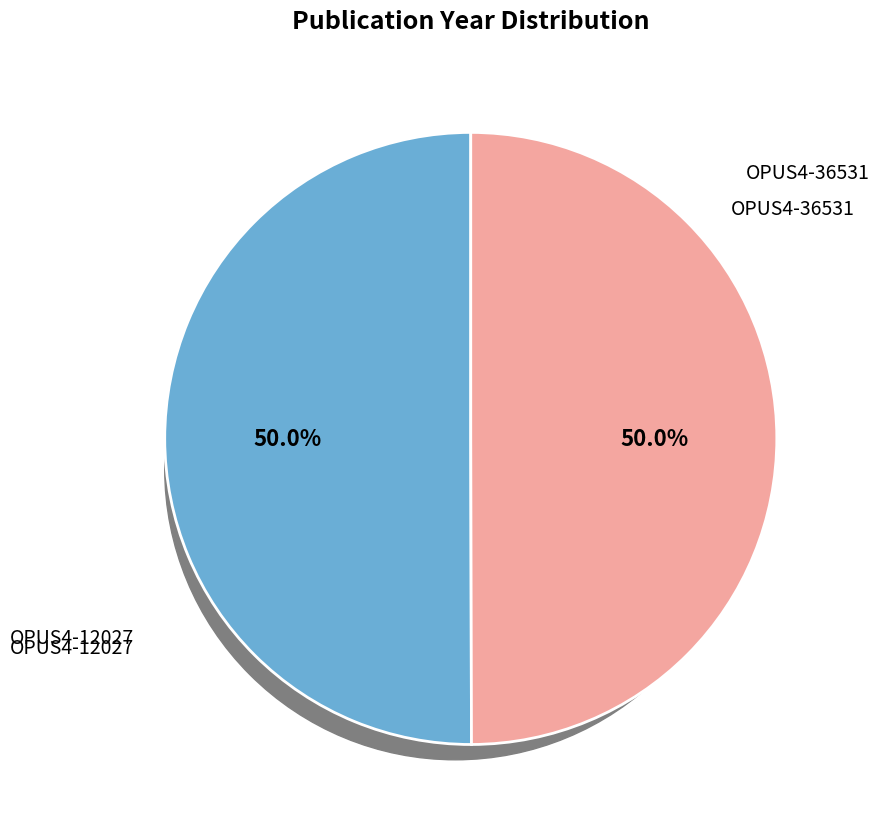

True or false: OPUS4-12027 accounts for 50% of the total.

True